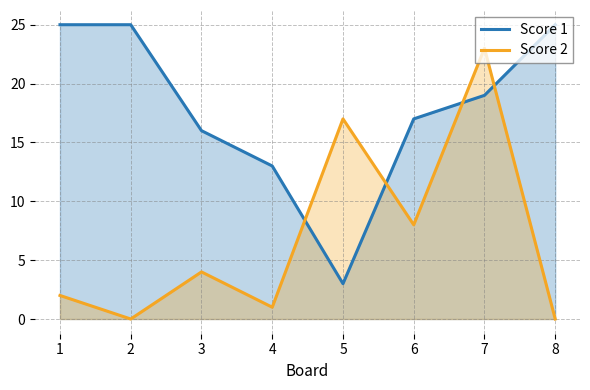

Reading left to right, list all the values displayed in this chart.

Score 1: 25	25	16	13	3	17	19	25
Score 2: 2	0	4	1	17	8	23	0